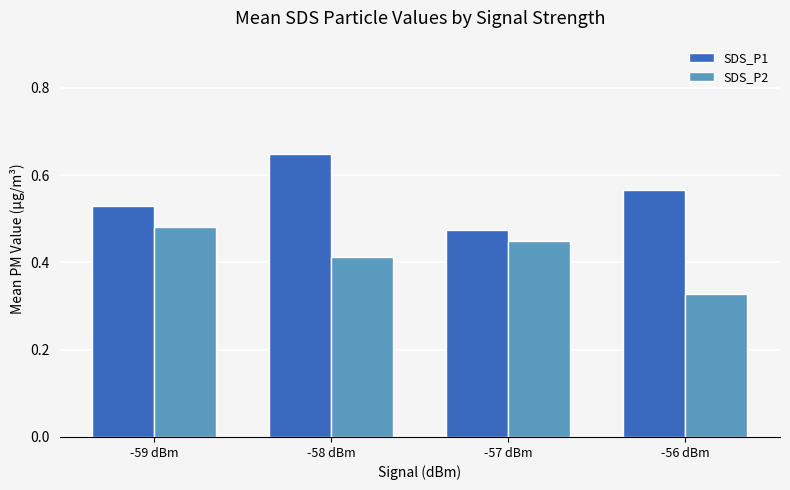

Count the SDS_P1 values in the range 0 to 1.

4